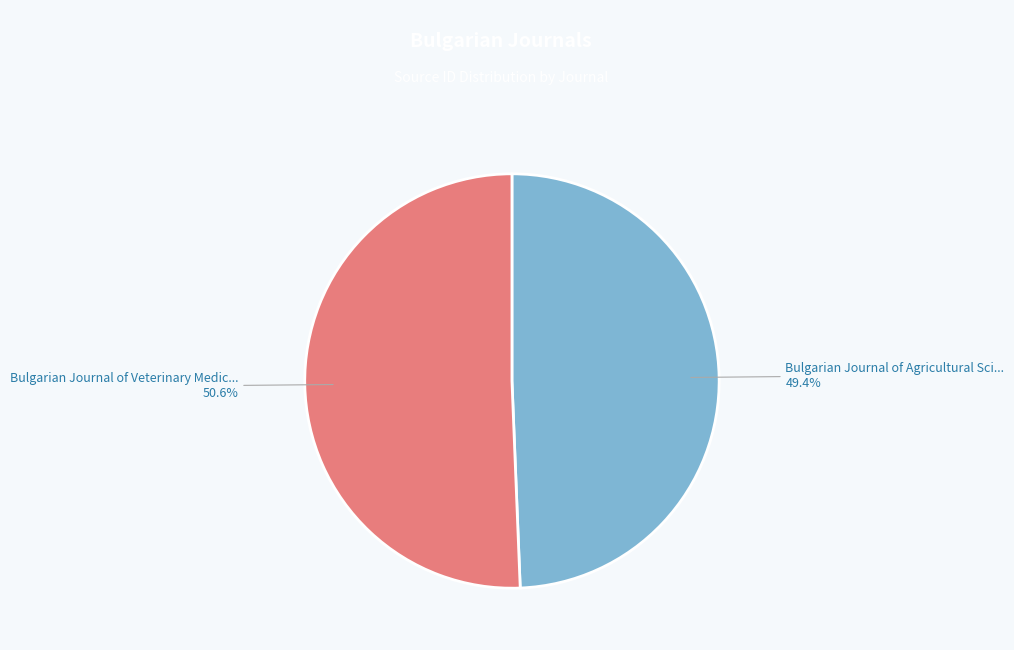

Is there a majority slice in this chart?

Yes